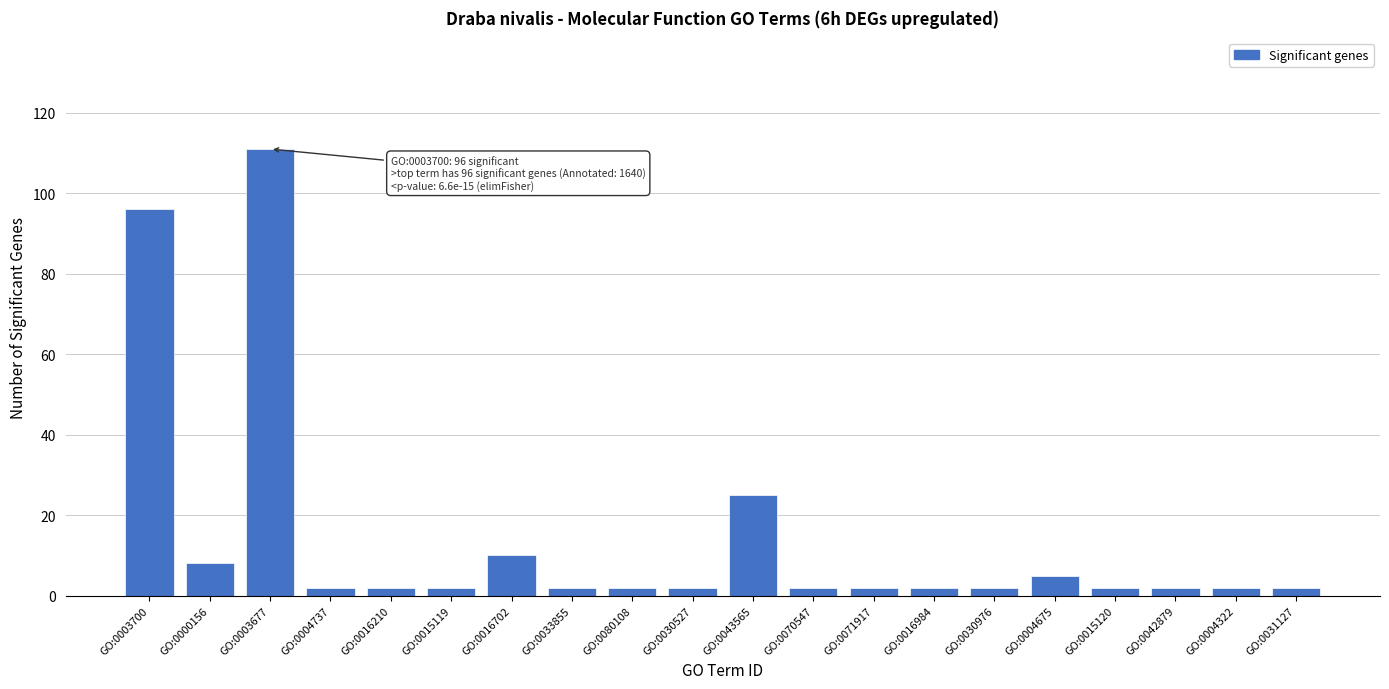

Reading left to right, transcribe all the data shown in this chart.

96	8	111	2	2	2	10	2	2	2	25	2	2	2	2	5	2	2	2	2